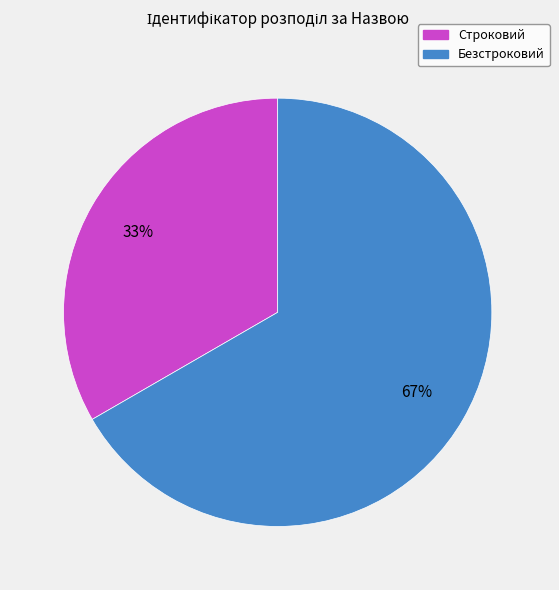

Which has a higher value, Строковий or Безстроковий?

Безстроковий